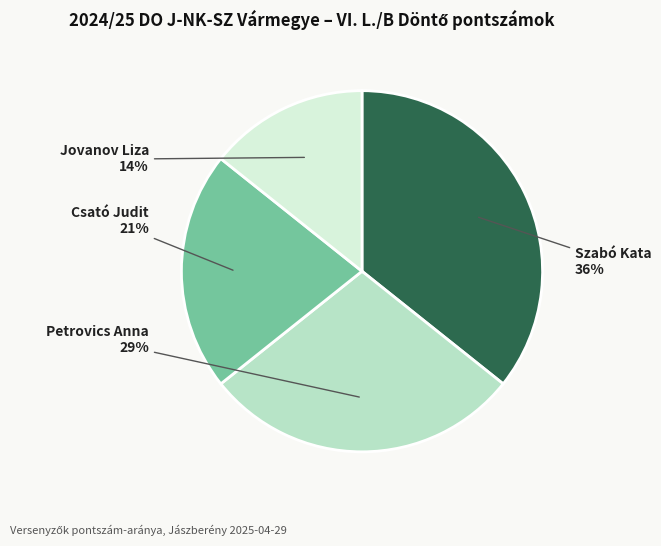

Is there a majority slice in this chart?

No